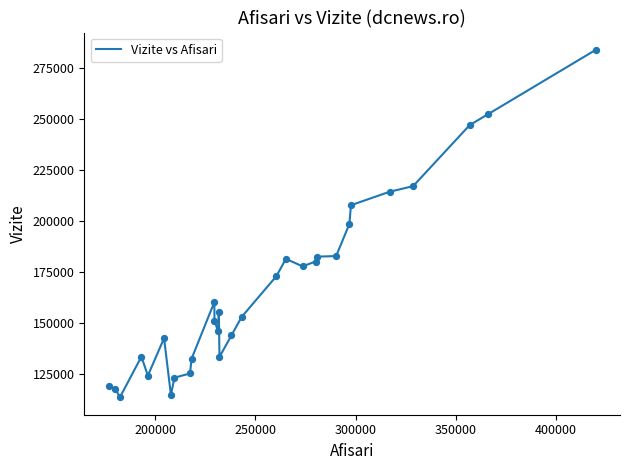

What is the difference between the maximum and minimum values?

170068